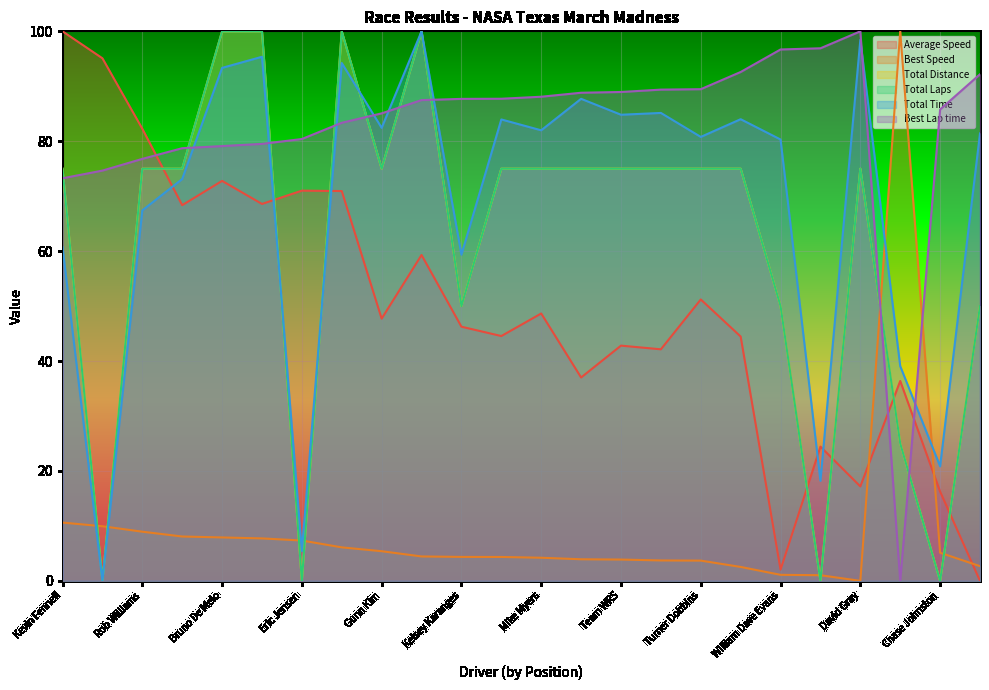

Reading right to left, extract all data points from this chart.

Total Laps: 50.0	0.0	25.0	75.0	0.0	50.0	75.0	75.0	75.0	75.0	75.0	75.0	75.0	50.0	100.0	75.0	100.0	0.0	100.0	100.0	75.0	75.0	0.0	75.0
Total Time: 81.4	20.8	39.1	98.4	18.2	80.3	84.0	80.8	85.2	84.8	87.7	82.0	84.0	59.4	100.0	82.4	94.2	5.4	95.4	93.3	73.1	67.4	0.0	60.7
Best Lap time: 92.2	85.8	0.0	100.0	96.9	96.7	92.6	89.5	89.4	89.0	88.8	88.1	87.7	87.7	87.5	85.1	83.4	80.4	79.5	79.1	78.7	76.8	74.7	73.3
Best Speed: 2.7	5.1	100.0	0.0	1.0	1.1	2.5	3.7	3.7	3.9	3.9	4.2	4.3	4.4	4.4	5.4	6.1	7.3	7.7	7.9	8.1	8.9	9.9	10.6
Average Speed: 0.0	16.2	36.4	17.2	24.4	2.0	44.5	51.2	42.1	42.8	37.0	48.7	44.6	46.2	59.3	47.7	70.9	71.0	68.6	72.8	68.4	82.3	95.1	100.0
Total Distance: 50.0	0.0	25.0	75.0	0.0	50.0	75.0	75.0	75.0	75.0	75.0	75.0	75.0	50.0	100.0	75.0	100.0	0.0	100.0	100.0	75.0	75.0	0.0	75.0